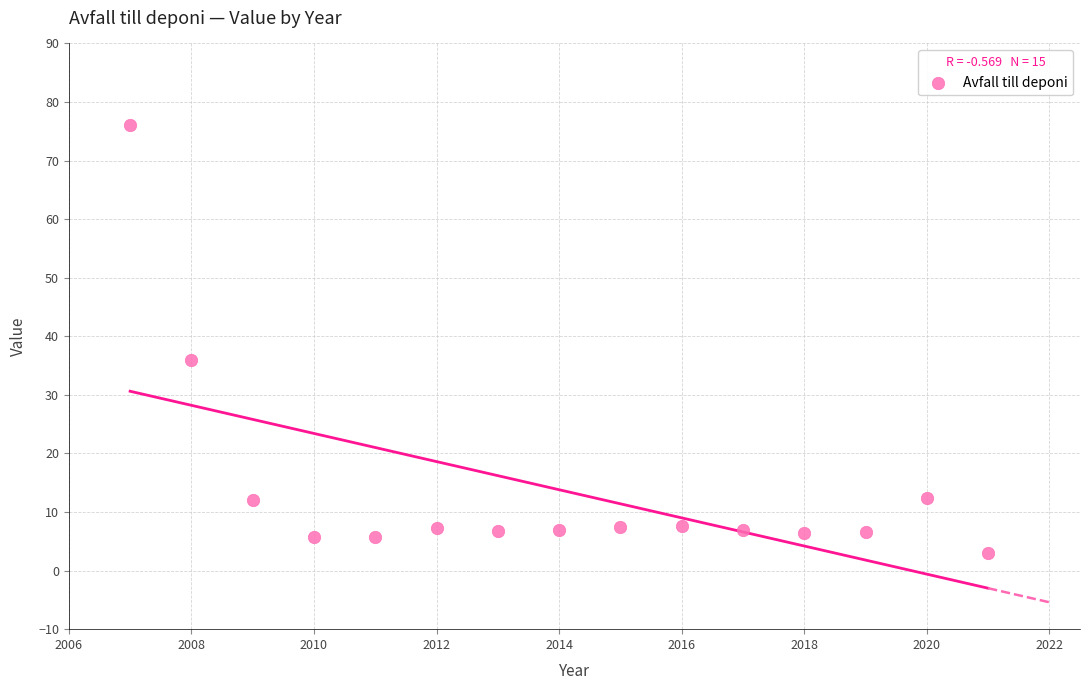

What Y value in the scatter plot is closest to 39?

36.0